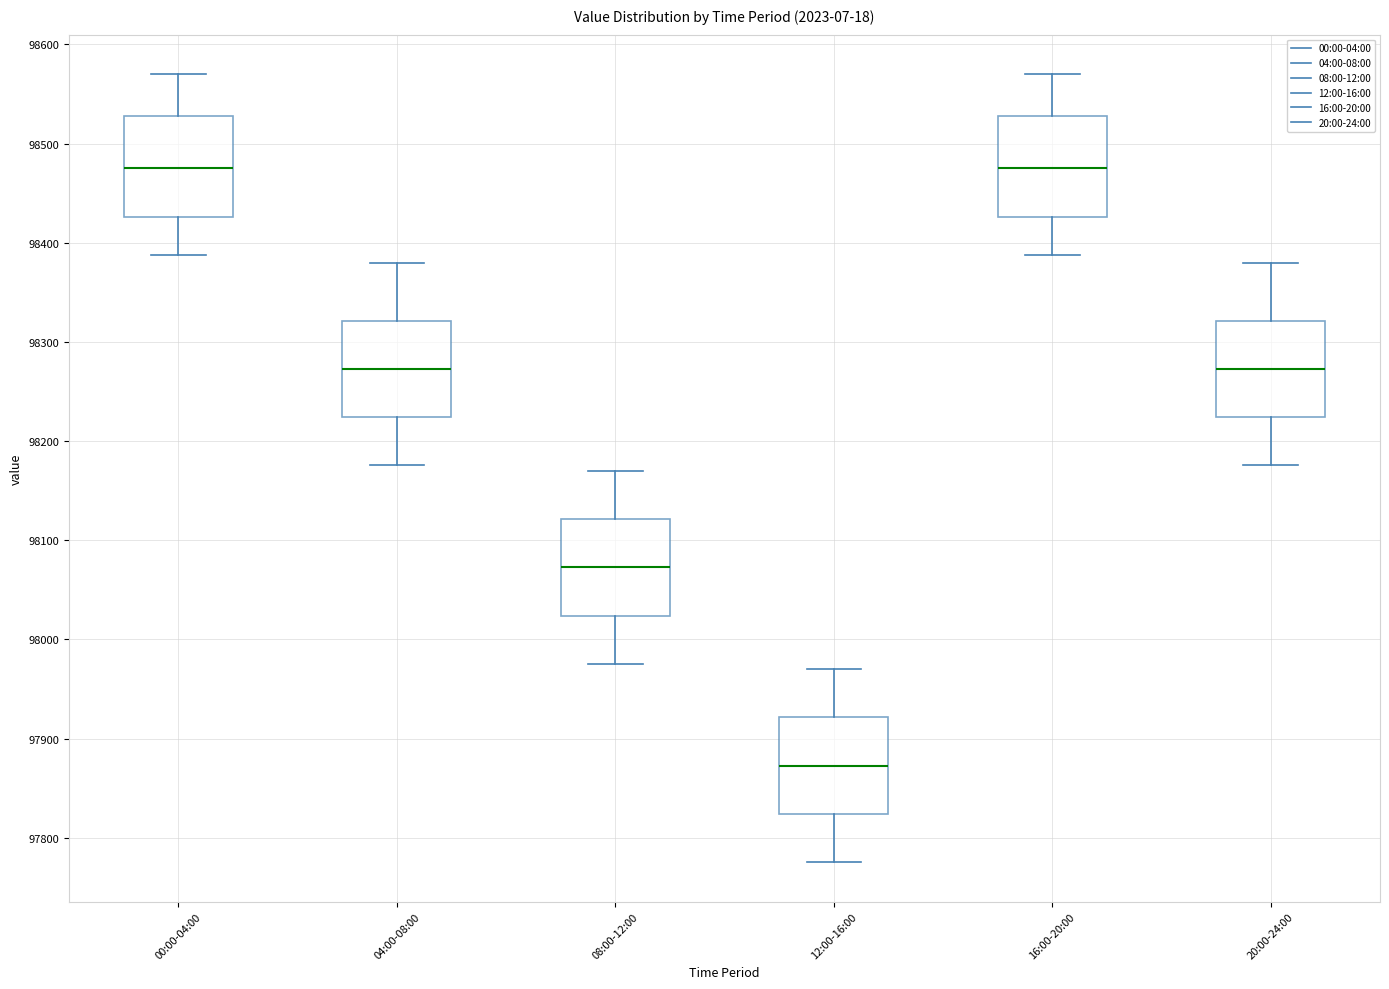

Reading left to right, transcribe this box plot: for each box, give where its median line is, the range the box spans, and where its two whiskers end, as read against the y-axis. The values are not printed on the chart, so give them approximately, as read against the axis.

00:00-04:00: median 98480, box 98430 to 98530, whiskers 98390 to 98570
04:00-08:00: median 98270, box 98220 to 98320, whiskers 98180 to 98380
08:00-12:00: median 98070, box 98020 to 98120, whiskers 97980 to 98170
12:00-16:00: median 97870, box 97820 to 97920, whiskers 97780 to 97970
16:00-20:00: median 98480, box 98430 to 98530, whiskers 98390 to 98570
20:00-24:00: median 98270, box 98220 to 98320, whiskers 98180 to 98380